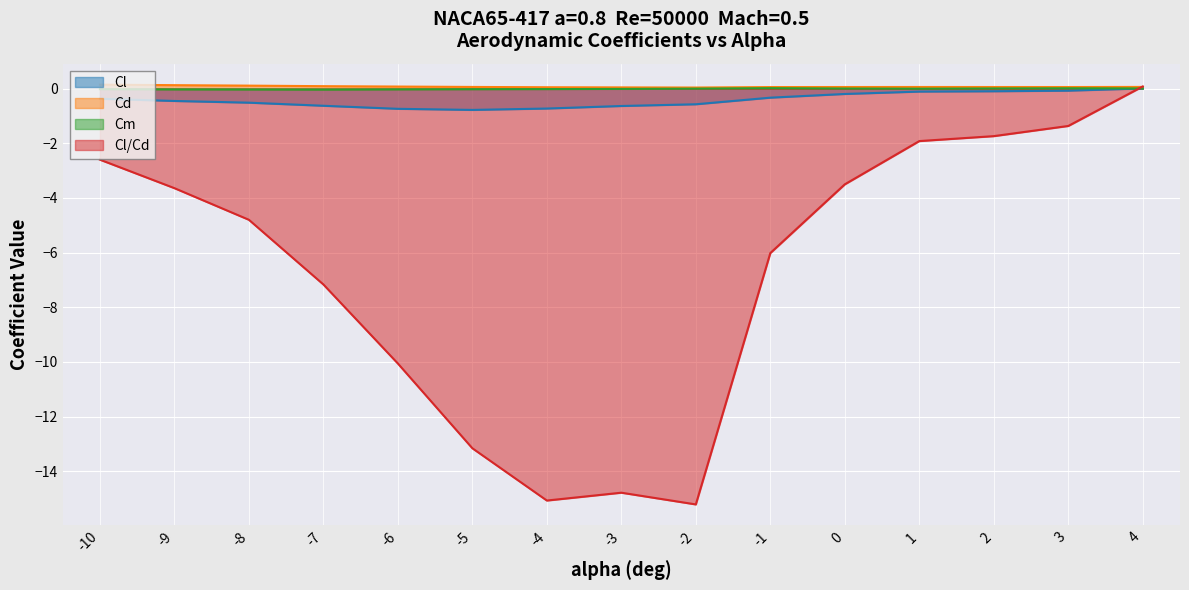

How many interior local valleys does the Cl/Cd series have?

2